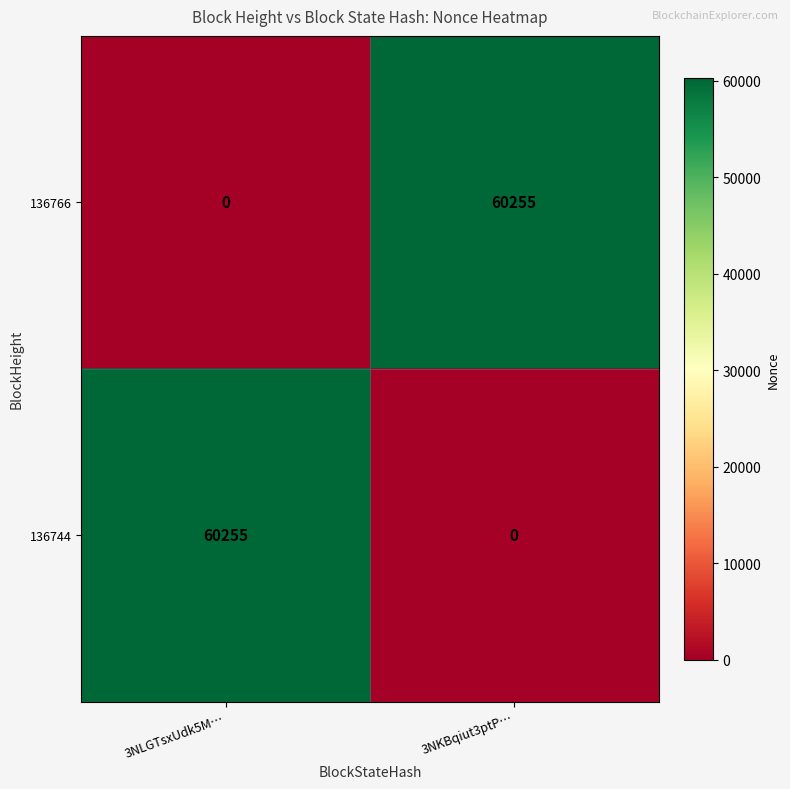

Where is 136766 nearest to the value 30127?

3NLGTsxUdk5M…